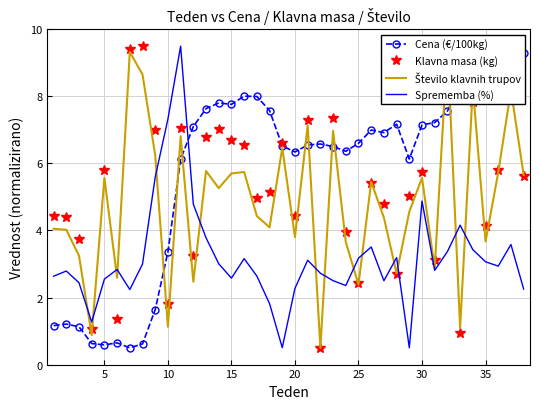

True or false: Sprememba (%) has a value of 2.3 at 20.

True